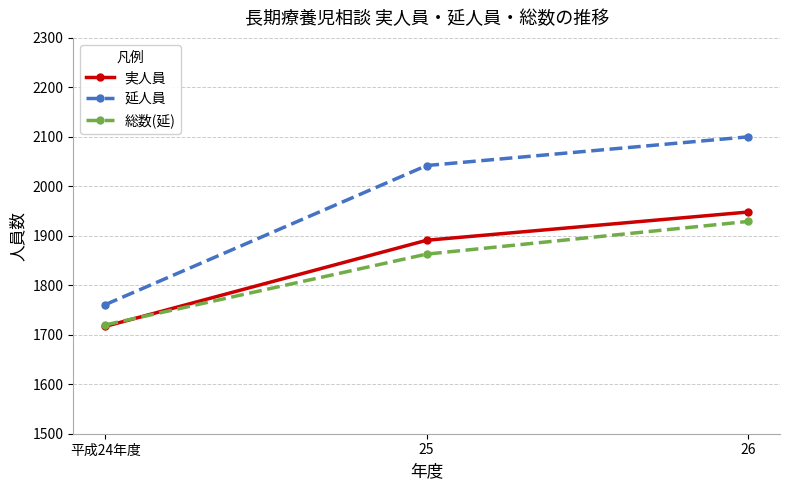

What is the sum of the 実人員 values at 26 and 平成24年度?

3665